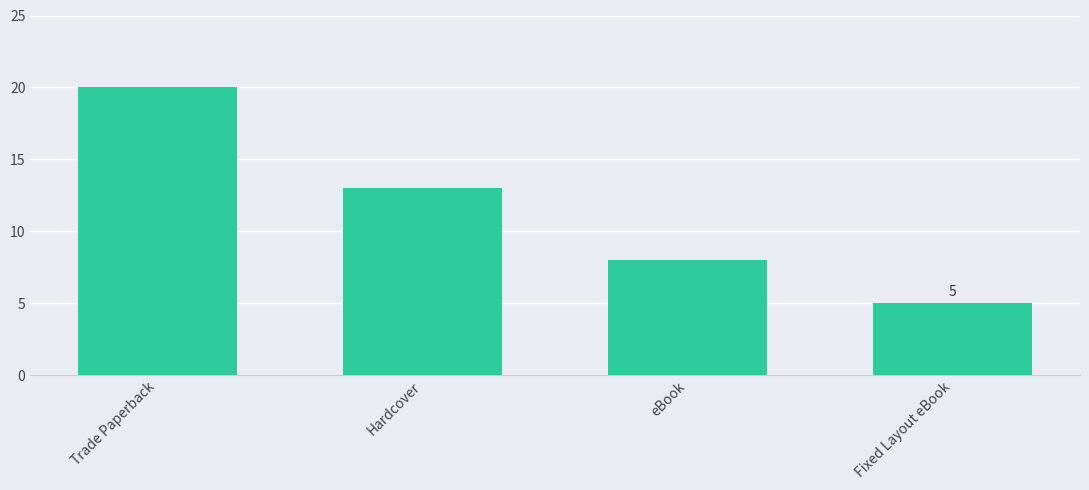

Does the chart contain stacked bars?

No